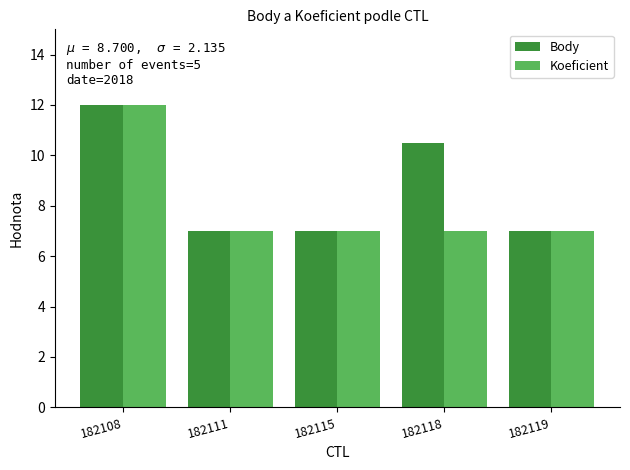

True or false: Koeficient has a value of 7.0 at 182118.

True